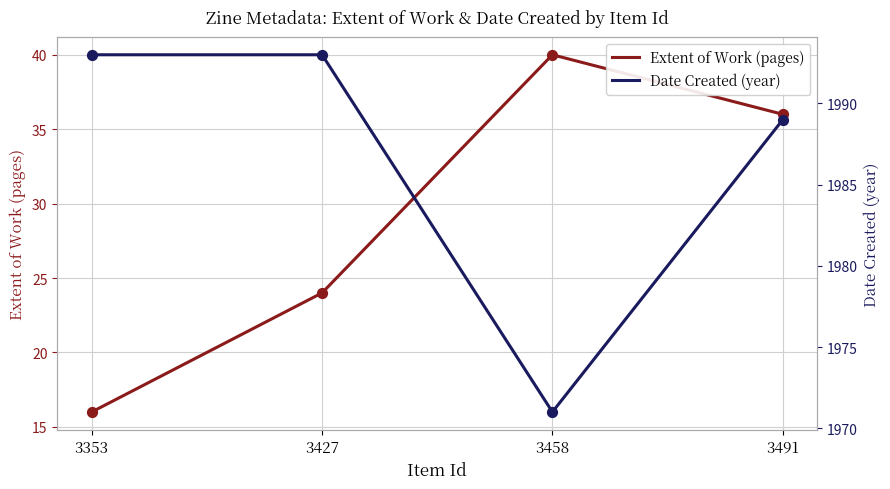

Which series has the largest total across all categories?

Date Created (year)